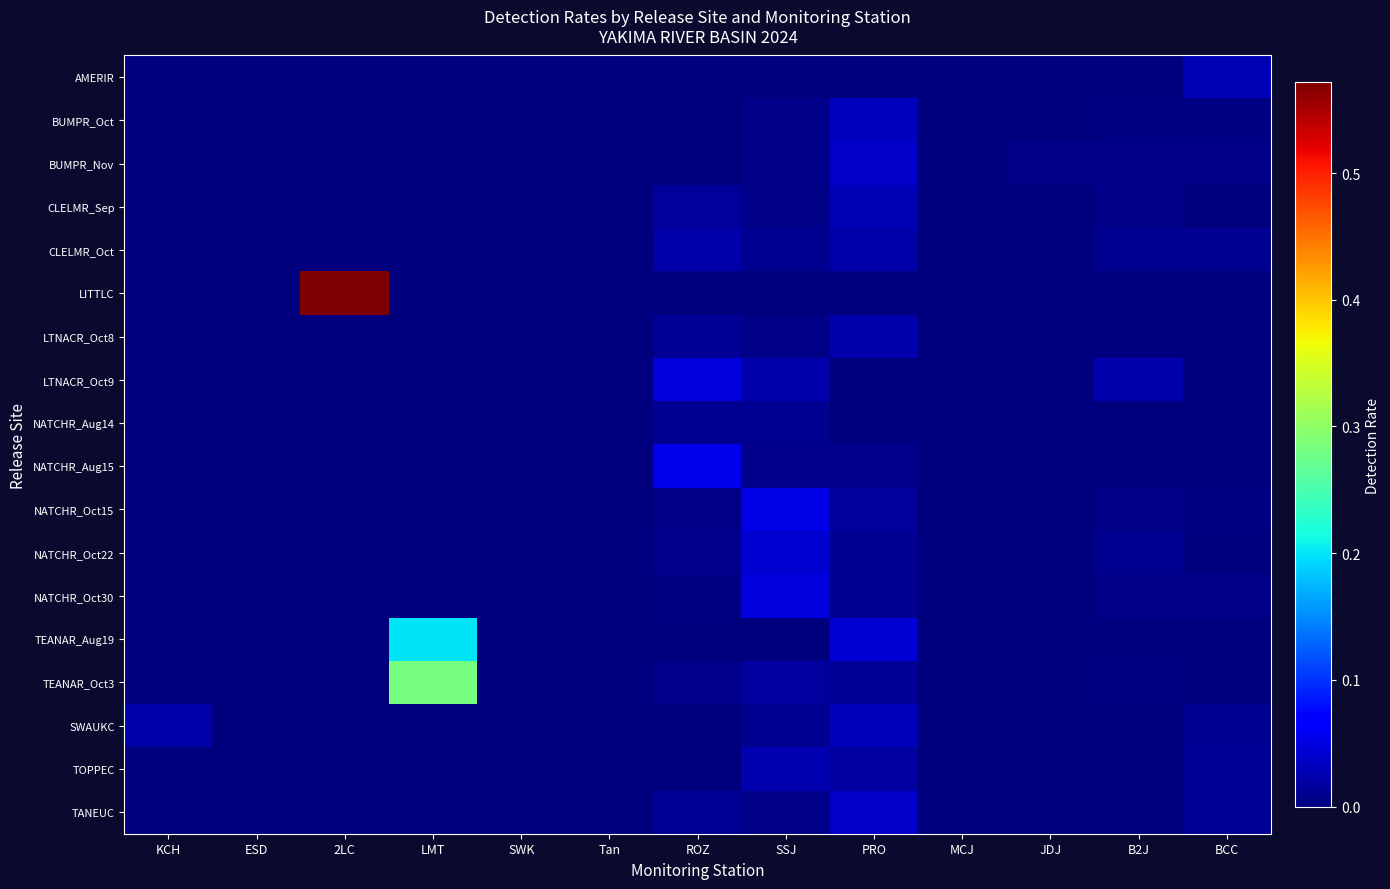

Reading left to right, extract all data points from this chart.

AMERIR: KCH=0.0	ESD=0.0	2LC=0.0	LMT=0.0	SWK=0.0	Tan=0.0	ROZ=0.0	SSJ=0.0	PRO=0.0	MCJ=0.0	JDJ=0.0	B2J=0.0	BCC=0.0
BUMPR_Oct: KCH=0.0	ESD=0.0	2LC=0.0	LMT=0.0	SWK=0.0	Tan=0.0	ROZ=0.0	SSJ=0.0	PRO=0.0	MCJ=0.0	JDJ=0.0	B2J=0.0	BCC=0.0
BUMPR_Nov: KCH=0.0	ESD=0.0	2LC=0.0	LMT=0.0	SWK=0.0	Tan=0.0	ROZ=0.0	SSJ=0.0	PRO=0.0	MCJ=0.0	JDJ=0.0	B2J=0.0	BCC=0.0
CLELMR_Sep: KCH=0.0	ESD=0.0	2LC=0.0	LMT=0.0	SWK=0.0	Tan=0.0	ROZ=0.0	SSJ=0.0	PRO=0.0	MCJ=0.0	JDJ=0.0	B2J=0.0	BCC=0.0
CLELMR_Oct: KCH=0.0	ESD=0.0	2LC=0.0	LMT=0.0	SWK=0.0	Tan=0.0	ROZ=0.0	SSJ=0.0	PRO=0.0	MCJ=0.0	JDJ=0.0	B2J=0.0	BCC=0.0
LITTLC: KCH=0.0	ESD=0.0	2LC=0.6	LMT=0.0	SWK=0.0	Tan=0.0	ROZ=0.0	SSJ=0.0	PRO=0.0	MCJ=0.0	JDJ=0.0	B2J=0.0	BCC=0.0
LTNACR_Oct8: KCH=0.0	ESD=0.0	2LC=0.0	LMT=0.0	SWK=0.0	Tan=0.0	ROZ=0.0	SSJ=0.0	PRO=0.0	MCJ=0.0	JDJ=0.0	B2J=0.0	BCC=0.0
LTNACR_Oct9: KCH=0.0	ESD=0.0	2LC=0.0	LMT=0.0	SWK=0.0	Tan=0.0	ROZ=0.0	SSJ=0.0	PRO=0.0	MCJ=0.0	JDJ=0.0	B2J=0.0	BCC=0.0
NATCHR_Aug14: KCH=0.0	ESD=0.0	2LC=0.0	LMT=0.0	SWK=0.0	Tan=0.0	ROZ=0.0	SSJ=0.0	PRO=0.0	MCJ=0.0	JDJ=0.0	B2J=0.0	BCC=0.0
NATCHR_Aug15: KCH=0.0	ESD=0.0	2LC=0.0	LMT=0.0	SWK=0.0	Tan=0.0	ROZ=0.1	SSJ=0.0	PRO=0.0	MCJ=0.0	JDJ=0.0	B2J=0.0	BCC=0.0
NATCHR_Oct15: KCH=0.0	ESD=0.0	2LC=0.0	LMT=0.0	SWK=0.0	Tan=0.0	ROZ=0.0	SSJ=0.1	PRO=0.0	MCJ=0.0	JDJ=0.0	B2J=0.0	BCC=0.0
NATCHR_Oct22: KCH=0.0	ESD=0.0	2LC=0.0	LMT=0.0	SWK=0.0	Tan=0.0	ROZ=0.0	SSJ=0.0	PRO=0.0	MCJ=0.0	JDJ=0.0	B2J=0.0	BCC=0.0
NATCHR_Oct30: KCH=0.0	ESD=0.0	2LC=0.0	LMT=0.0	SWK=0.0	Tan=0.0	ROZ=0.0	SSJ=0.0	PRO=0.0	MCJ=0.0	JDJ=0.0	B2J=0.0	BCC=0.0
TEANAR_Aug19: KCH=0.0	ESD=0.0	2LC=0.0	LMT=0.2	SWK=0.0	Tan=0.0	ROZ=0.0	SSJ=0.0	PRO=0.0	MCJ=0.0	JDJ=0.0	B2J=0.0	BCC=0.0
TEANAR_Oct3: KCH=0.0	ESD=0.0	2LC=0.0	LMT=0.3	SWK=0.0	Tan=0.0	ROZ=0.0	SSJ=0.0	PRO=0.0	MCJ=0.0	JDJ=0.0	B2J=0.0	BCC=0.0
SWAUKC: KCH=0.0	ESD=0.0	2LC=0.0	LMT=0.0	SWK=0.0	Tan=0.0	ROZ=0.0	SSJ=0.0	PRO=0.0	MCJ=0.0	JDJ=0.0	B2J=0.0	BCC=0.0
TOPPEC: KCH=0.0	ESD=0.0	2LC=0.0	LMT=0.0	SWK=0.0	Tan=0.0	ROZ=0.0	SSJ=0.0	PRO=0.0	MCJ=0.0	JDJ=0.0	B2J=0.0	BCC=0.0
TANEUC: KCH=0.0	ESD=0.0	2LC=0.0	LMT=0.0	SWK=0.0	Tan=0.0	ROZ=0.0	SSJ=0.0	PRO=0.0	MCJ=0.0	JDJ=0.0	B2J=0.0	BCC=0.0